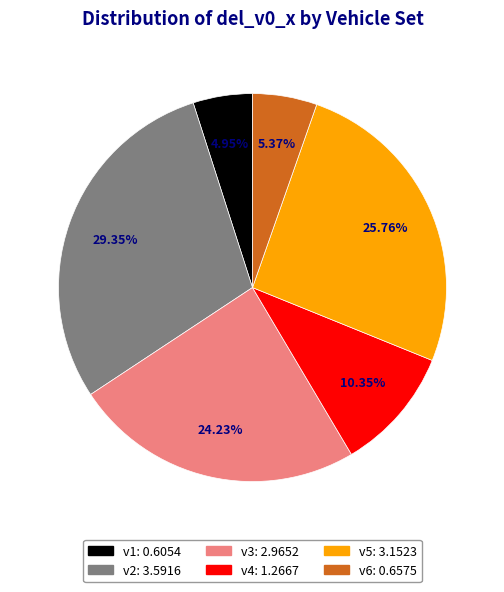

Is it true that v3 is 32% of the pie?

False